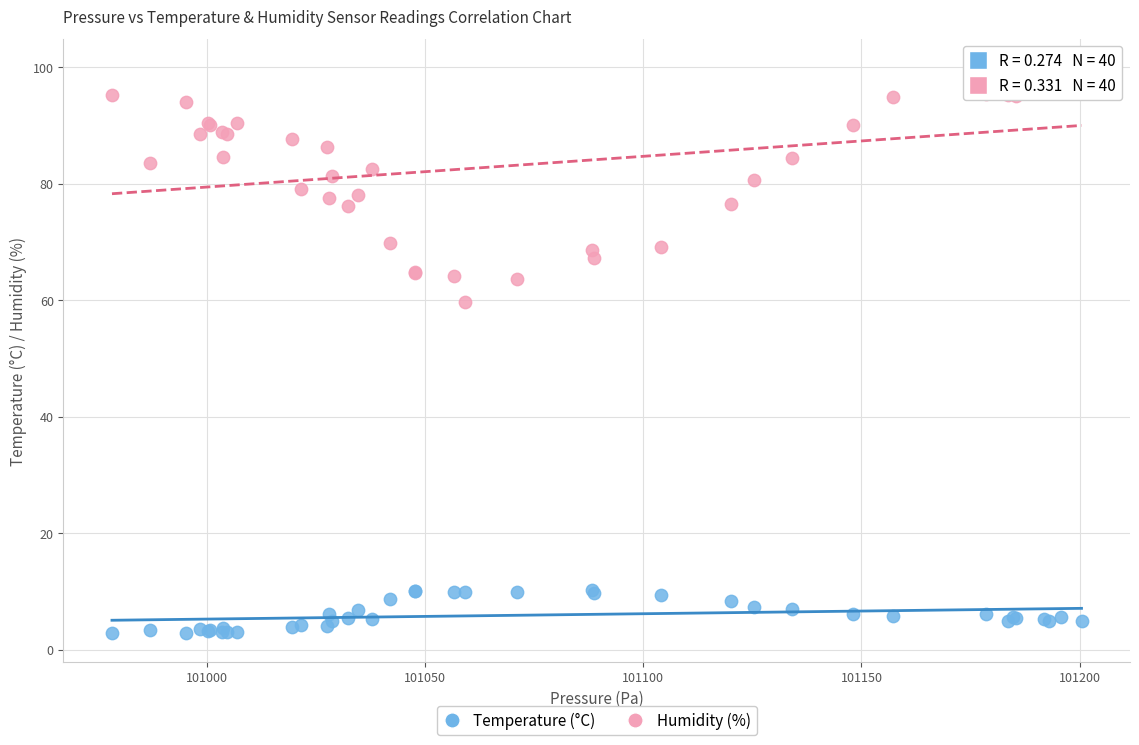

Which series reaches the minimum Y coordinate?

Temperature (°C)